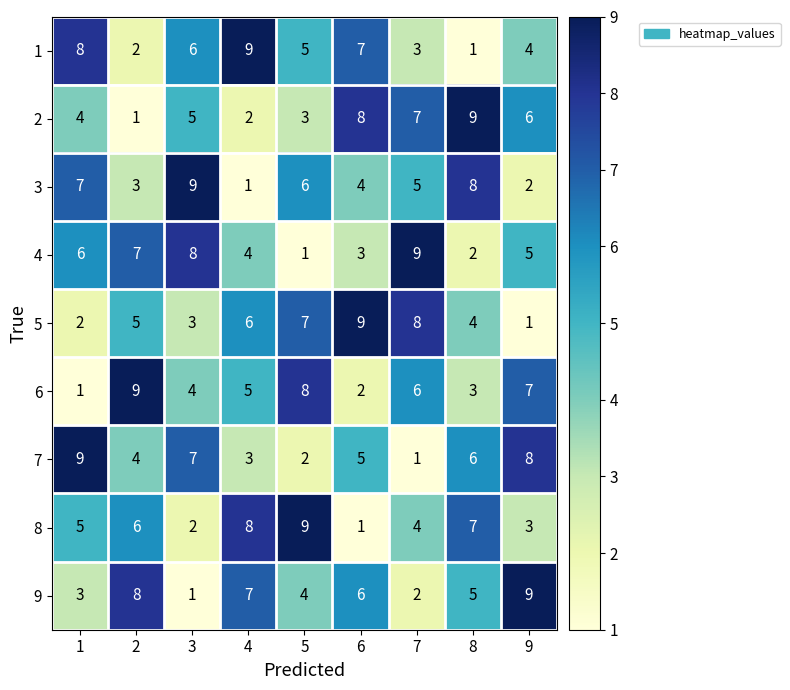

What is the maximum value for 4?

9